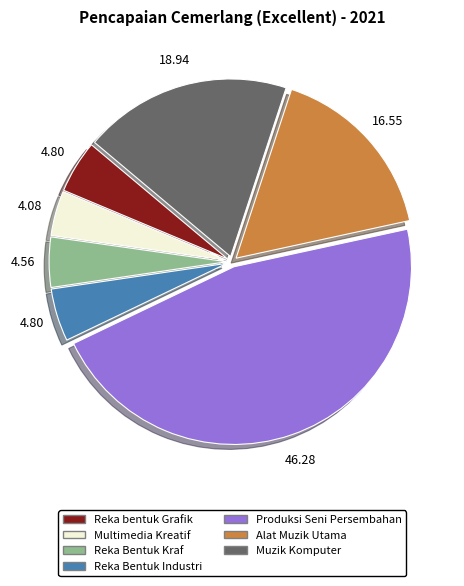

What is the ratio of the value at Reka Bentuk Industri to the value at Muzik Komputer?

0.3